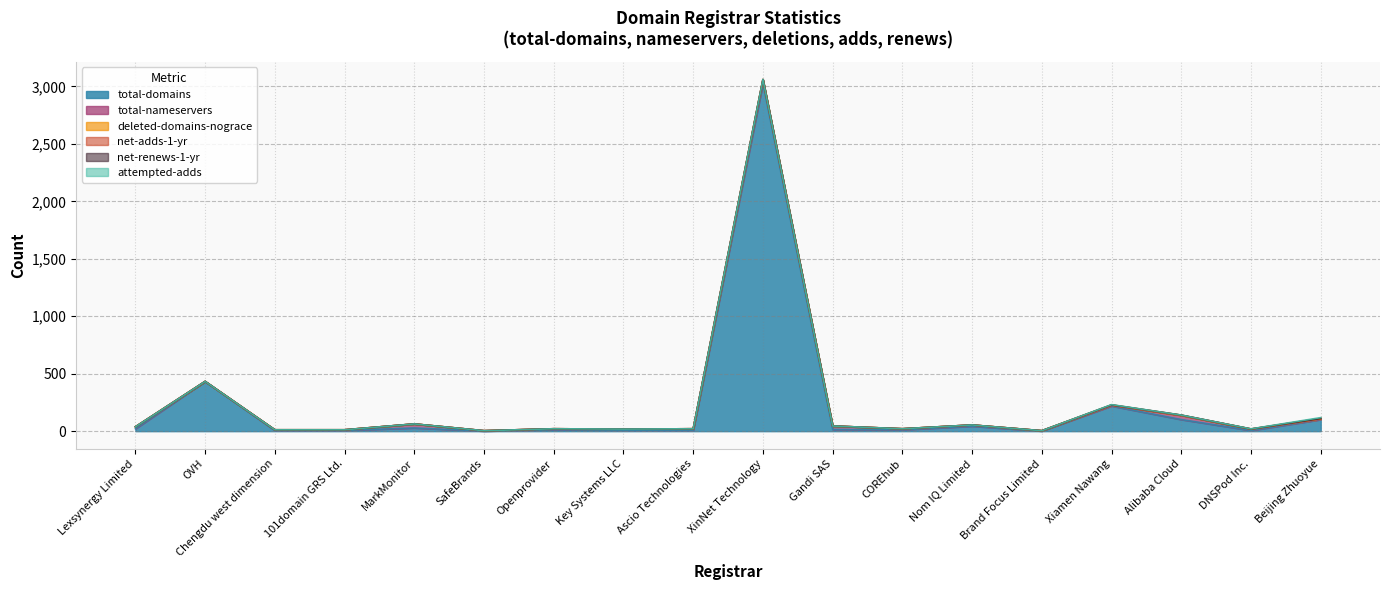

Reading right to left, what are all the values shown in this chart?

total-domains: Beijing Zhuoyue=101	DNSPod Inc.=6	Alibaba Cloud=101	Xiamen Nawang=219	Brand Focus Limited=1	Nom IQ Limited=43	COREhub=12	Gandi SAS=15	XinNet Technology=3026	Ascio Technologies=8	Key Systems LLC=9	Openprovider=13	SafeBrands=1	MarkMonitor=28	101domain GRS Ltd.=7	Chengdu west dimension=6	OVH=433	Lexsynergy Limited=21
total-nameservers: Beijing Zhuoyue=2	DNSPod Inc.=12	Alibaba Cloud=36	Xiamen Nawang=4	Brand Focus Limited=3	Nom IQ Limited=11	COREhub=9	Gandi SAS=30	XinNet Technology=31	Ascio Technologies=13	Key Systems LLC=9	Openprovider=8	SafeBrands=3	MarkMonitor=35	101domain GRS Ltd.=5	Chengdu west dimension=6	OVH=0	Lexsynergy Limited=17
deleted-domains-nograce: Beijing Zhuoyue=5	DNSPod Inc.=0	Alibaba Cloud=1	Xiamen Nawang=4	Brand Focus Limited=0	Nom IQ Limited=0	COREhub=0	Gandi SAS=0	XinNet Technology=3	Ascio Technologies=0	Key Systems LLC=0	Openprovider=0	SafeBrands=0	MarkMonitor=0	101domain GRS Ltd.=0	Chengdu west dimension=0	OVH=0	Lexsynergy Limited=0
net-adds-1-yr: Beijing Zhuoyue=3	DNSPod Inc.=1	Alibaba Cloud=1	Xiamen Nawang=1	Brand Focus Limited=0	Nom IQ Limited=0	COREhub=0	Gandi SAS=0	XinNet Technology=0	Ascio Technologies=0	Key Systems LLC=0	Openprovider=0	SafeBrands=0	MarkMonitor=0	101domain GRS Ltd.=0	Chengdu west dimension=0	OVH=0	Lexsynergy Limited=0
net-renews-1-yr: Beijing Zhuoyue=0	DNSPod Inc.=0	Alibaba Cloud=1	Xiamen Nawang=1	Brand Focus Limited=0	Nom IQ Limited=0	COREhub=0	Gandi SAS=0	XinNet Technology=1	Ascio Technologies=0	Key Systems LLC=0	Openprovider=0	SafeBrands=0	MarkMonitor=0	101domain GRS Ltd.=0	Chengdu west dimension=0	OVH=0	Lexsynergy Limited=0
attempted-adds: Beijing Zhuoyue=7	DNSPod Inc.=1	Alibaba Cloud=0	Xiamen Nawang=2	Brand Focus Limited=0	Nom IQ Limited=0	COREhub=0	Gandi SAS=0	XinNet Technology=0	Ascio Technologies=0	Key Systems LLC=0	Openprovider=0	SafeBrands=0	MarkMonitor=0	101domain GRS Ltd.=0	Chengdu west dimension=0	OVH=0	Lexsynergy Limited=0